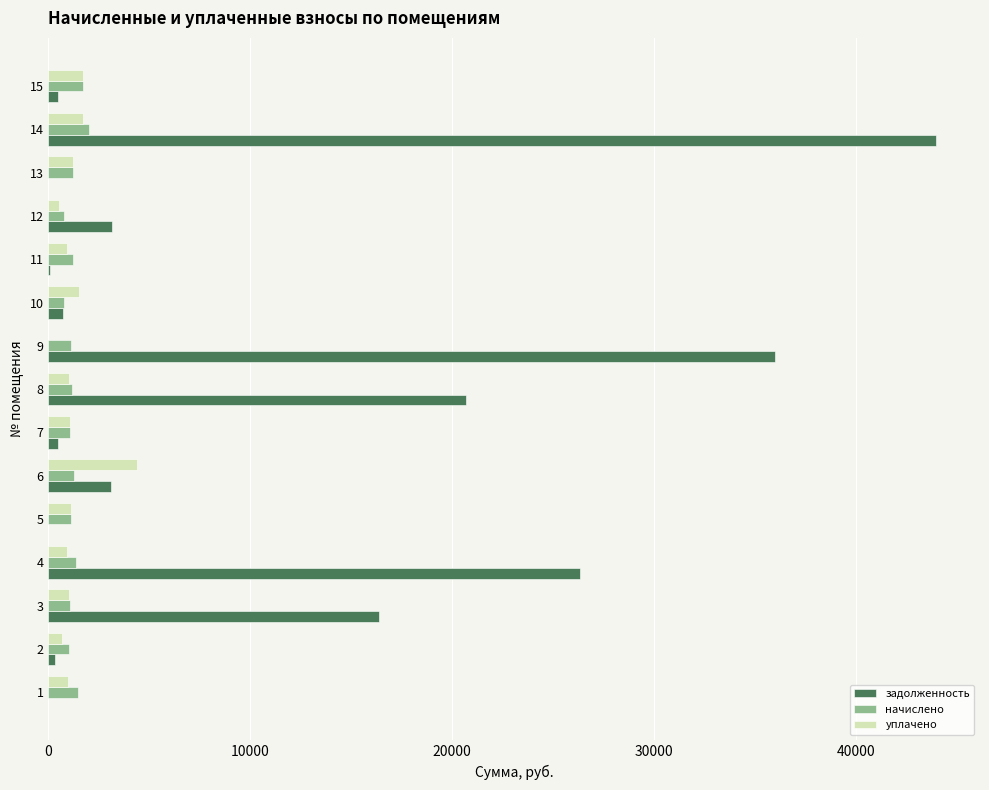

What is the highest value of the уплачено series?

4363.9